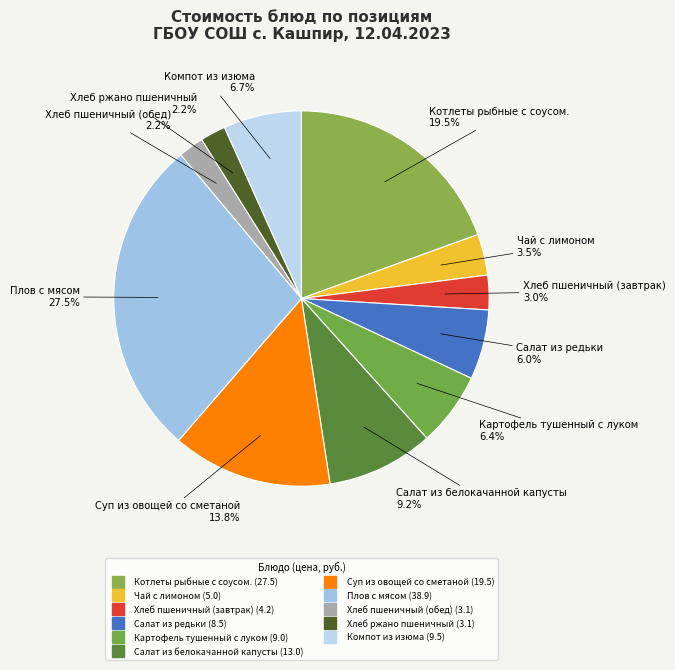

Does Хлеб пшеничный (завтрак) account for over 50% of the chart?

No